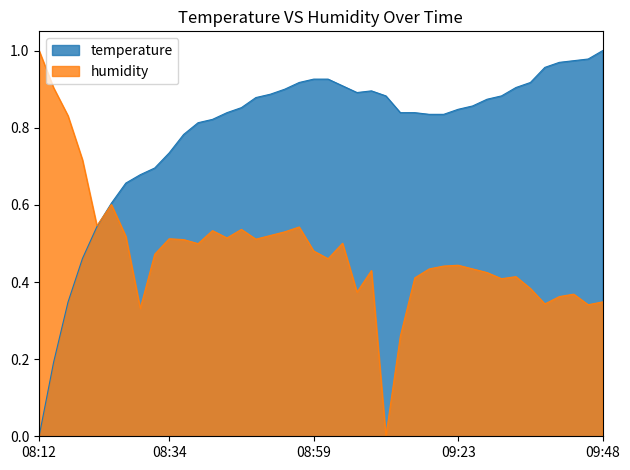

At how many categories does at least one series exceed 0?

40